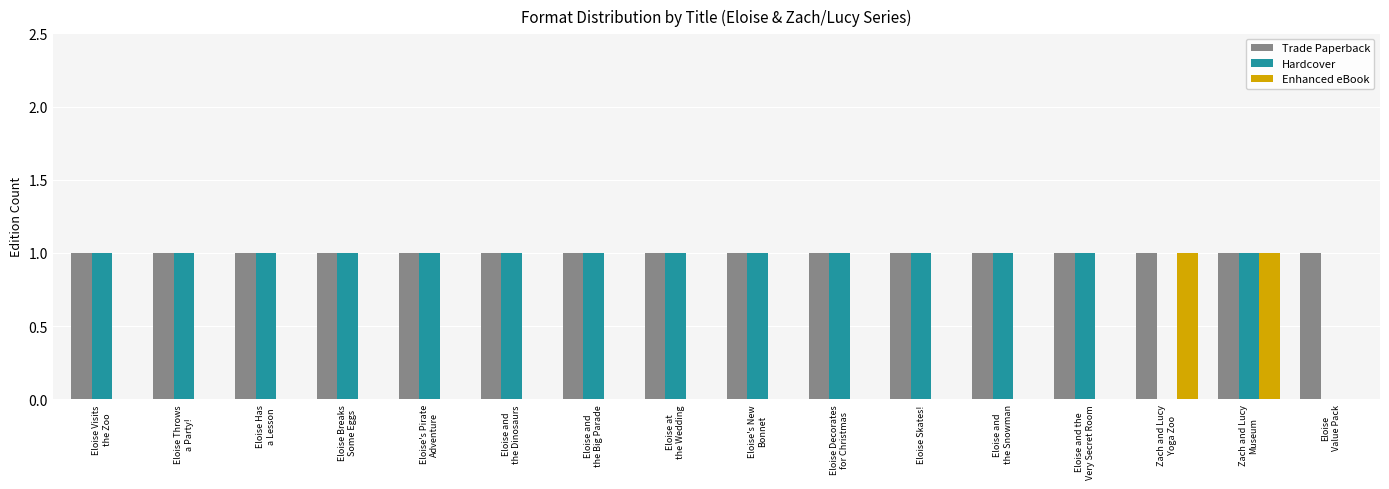

Which series has the largest total across all categories?

Trade Paperback